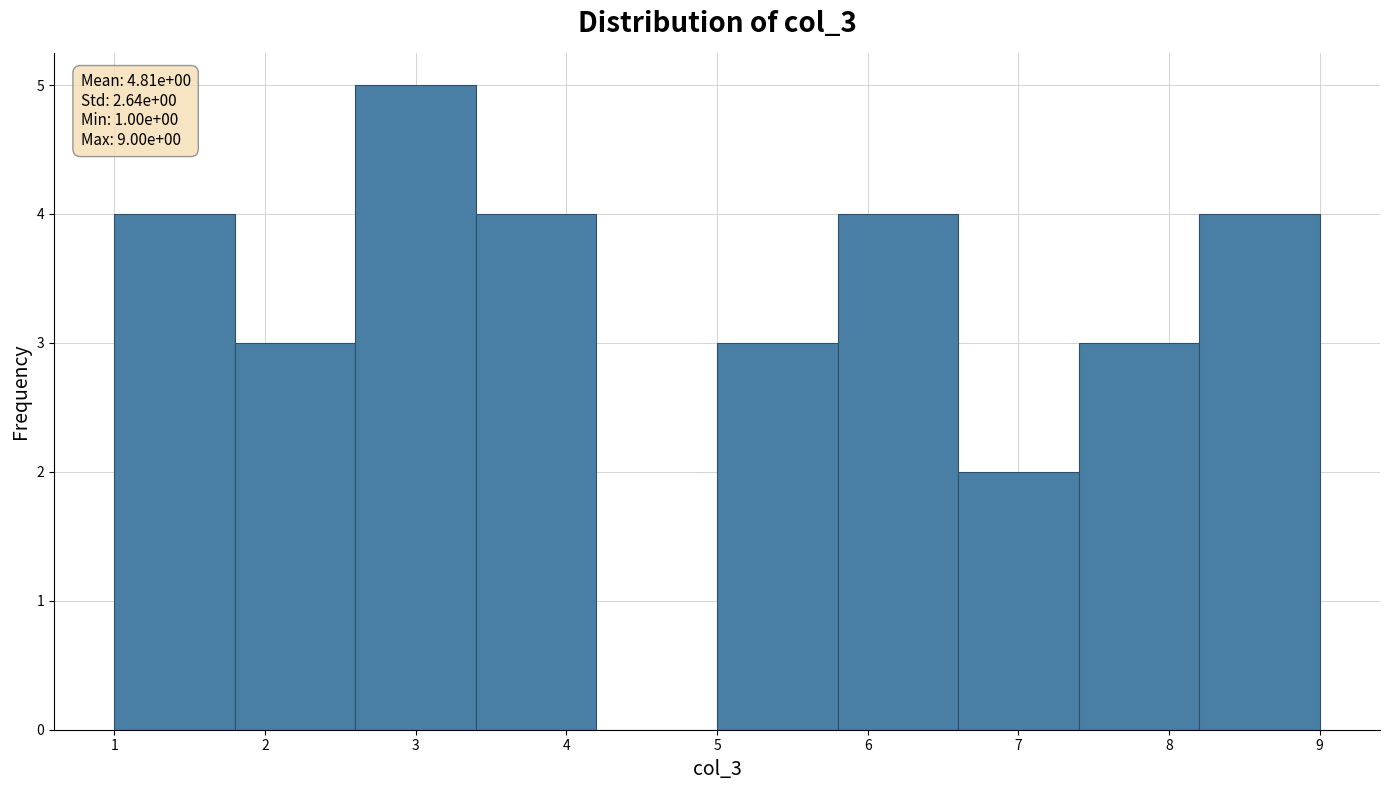

Which range on the x-axis has the tallest bar?

2.6 to 3.4